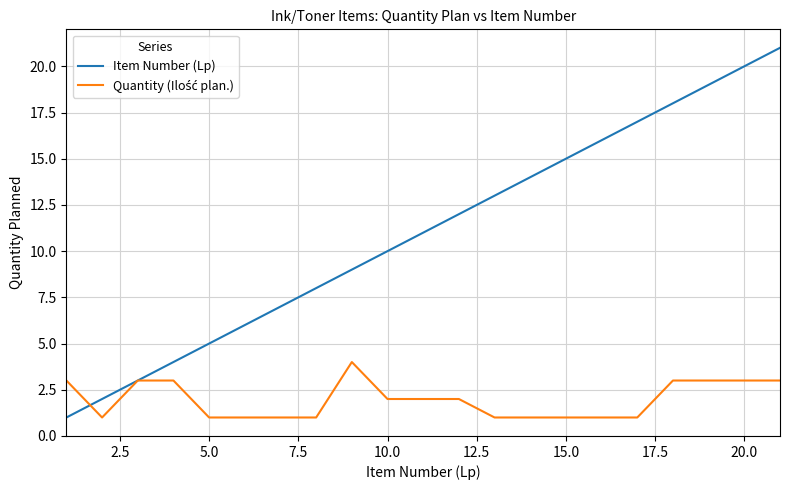

Which series has the largest total across all categories?

Item Number (Lp)